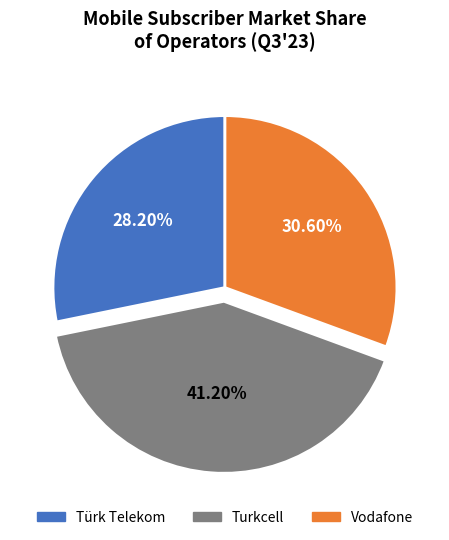

Is Vodafone the majority of the pie?

No